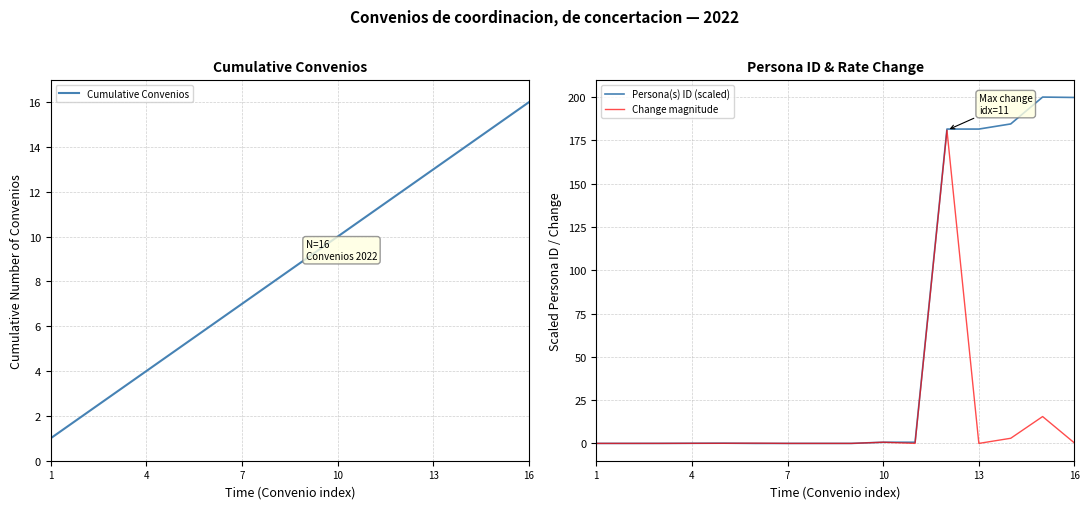

What is the maximum value for Persona(s) ID (scaled)?

200.0